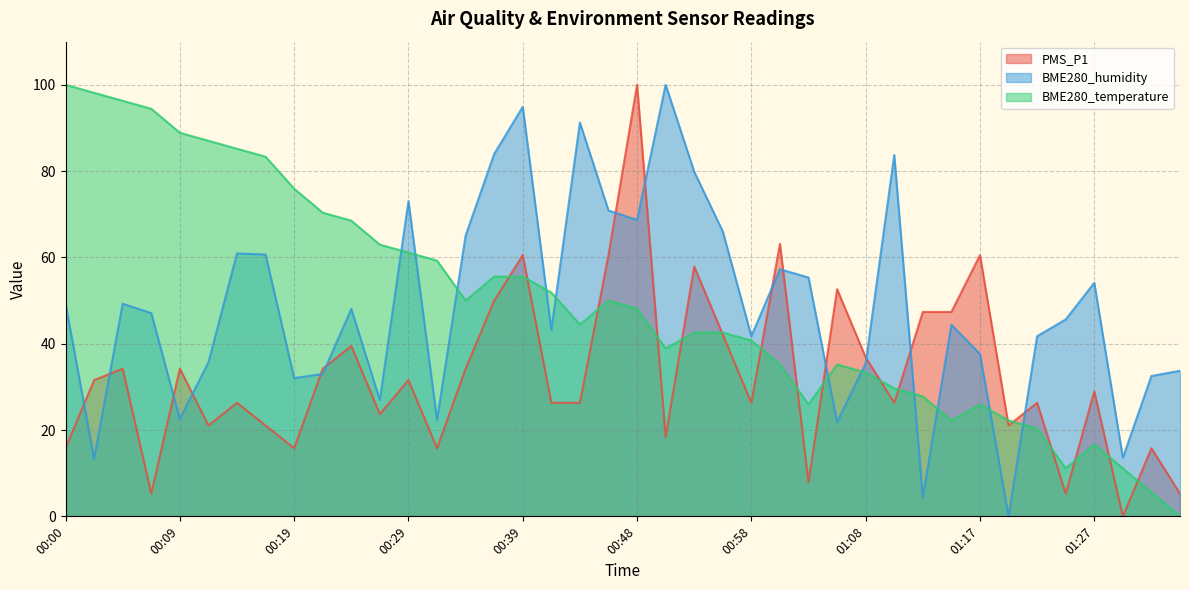

Which series has the largest range (max minus min)?

PMS_P1